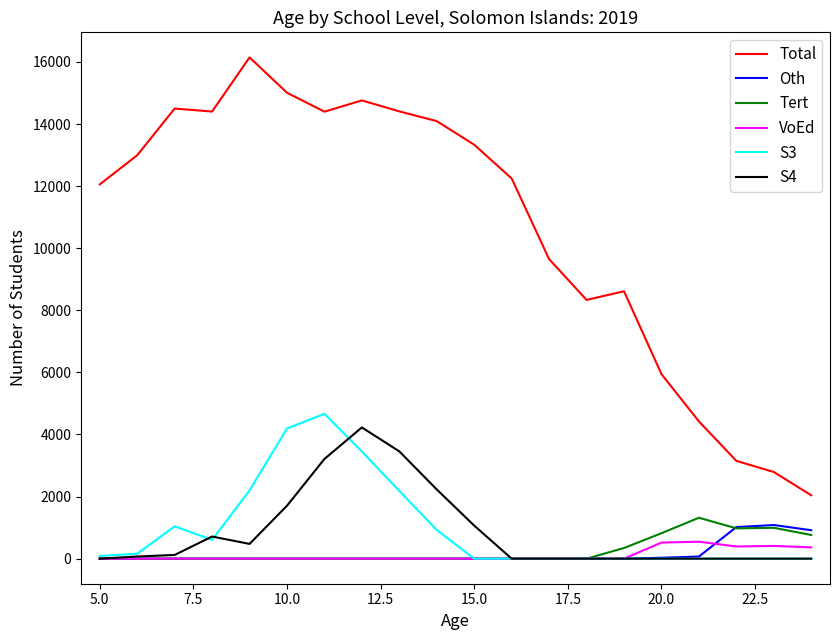

Which series has the largest range (max minus min)?

Total